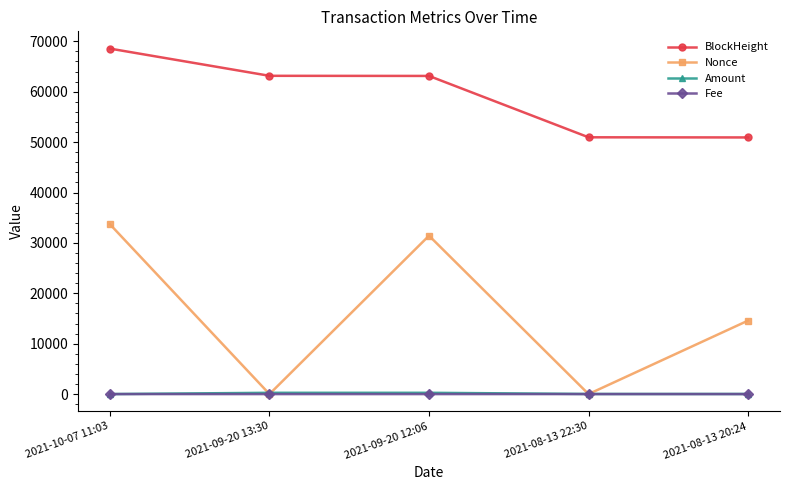

The BlockHeight series shows 50927.0 at 2021-08-13 20:24. True or false?

True